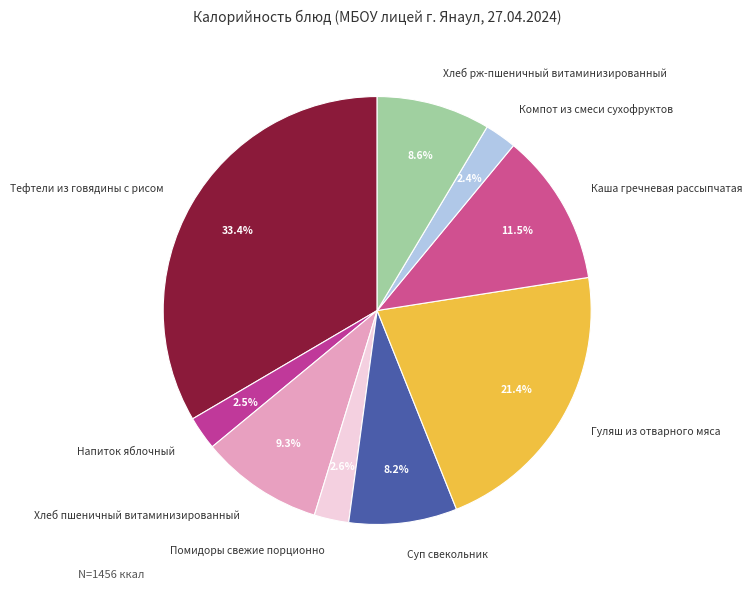

Combined, what portion of the pie is Хлеб пшеничный витаминизированный and Хлеб рж-пшеничный витаминизированный?

17.9%